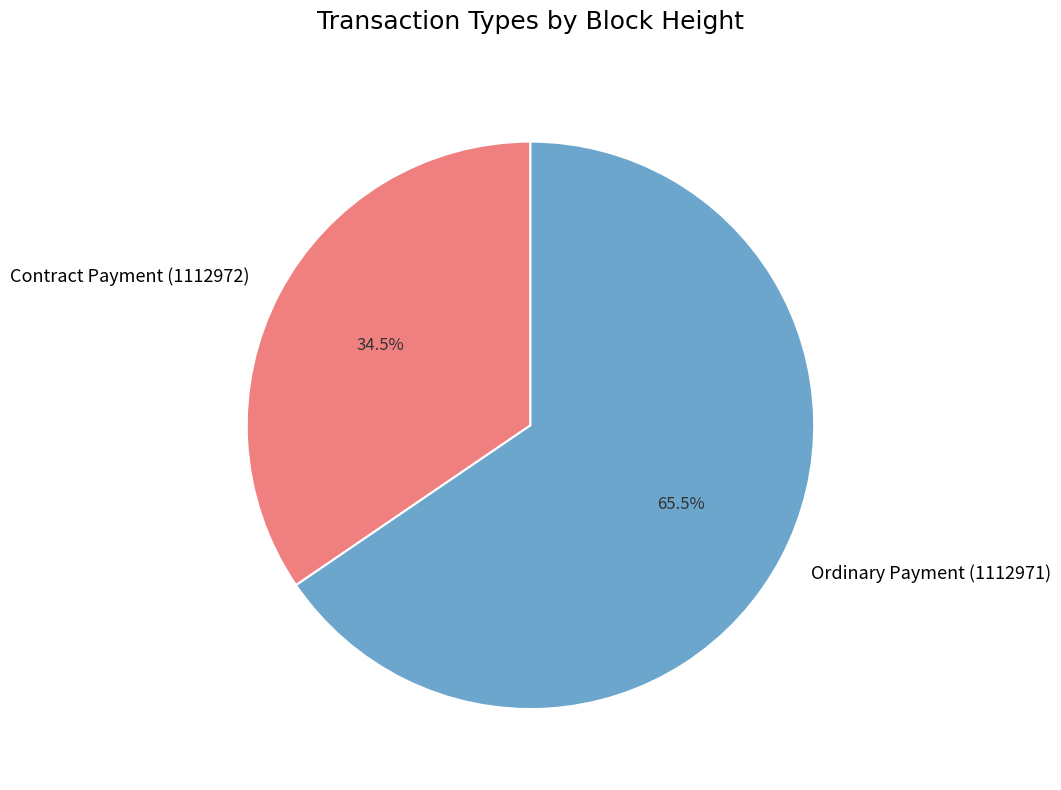

True or false: Contract Payment (1112972) accounts for 40% of the total.

False